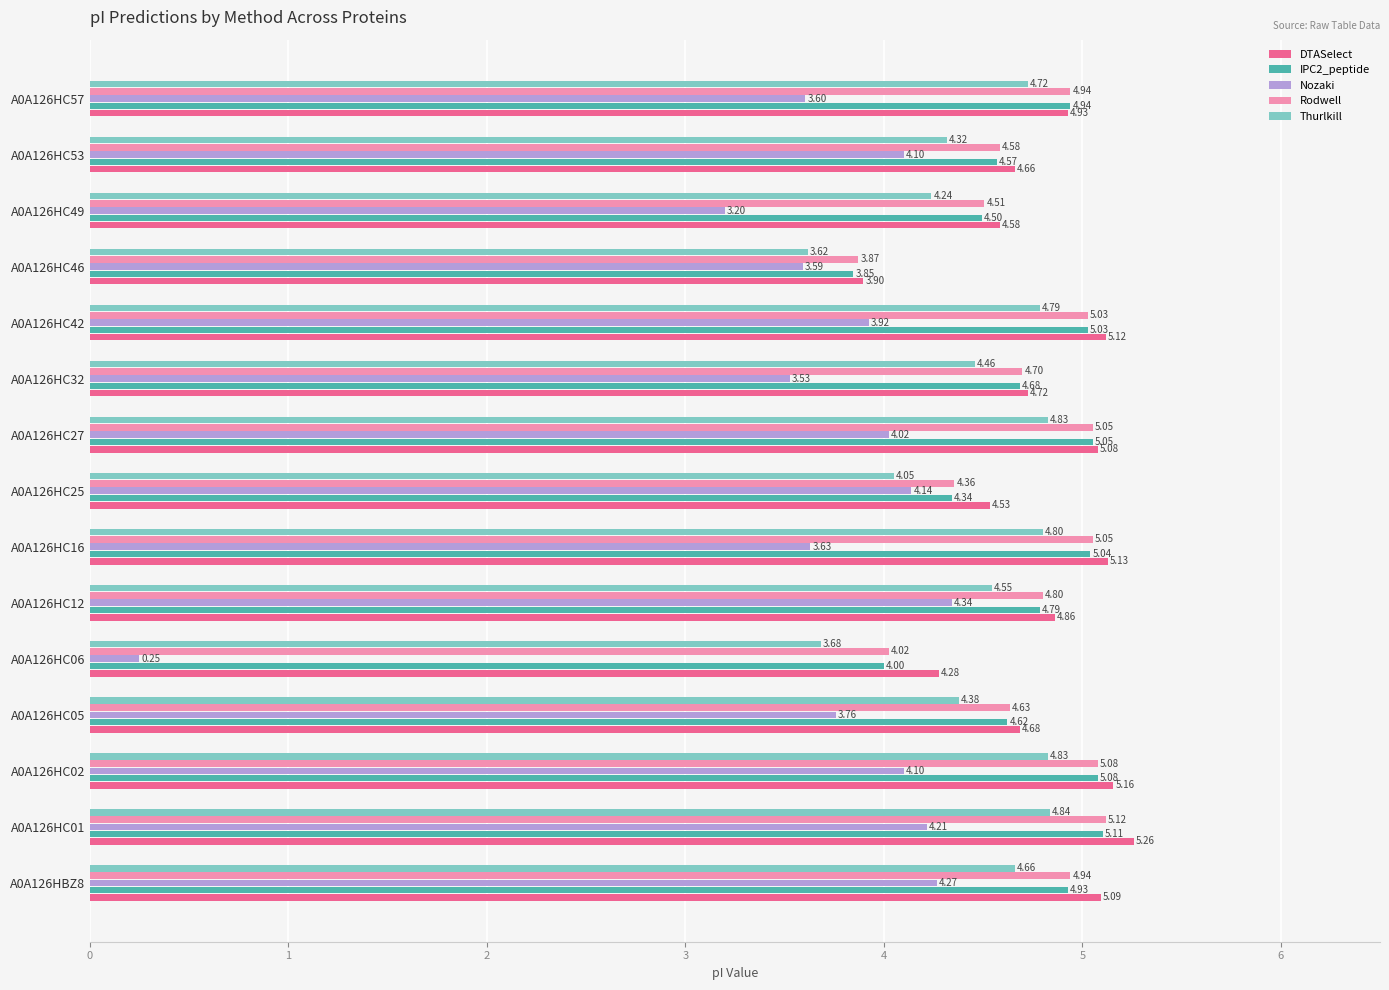

What is the spread (max minus min) of values at A0A126HC53?

0.6